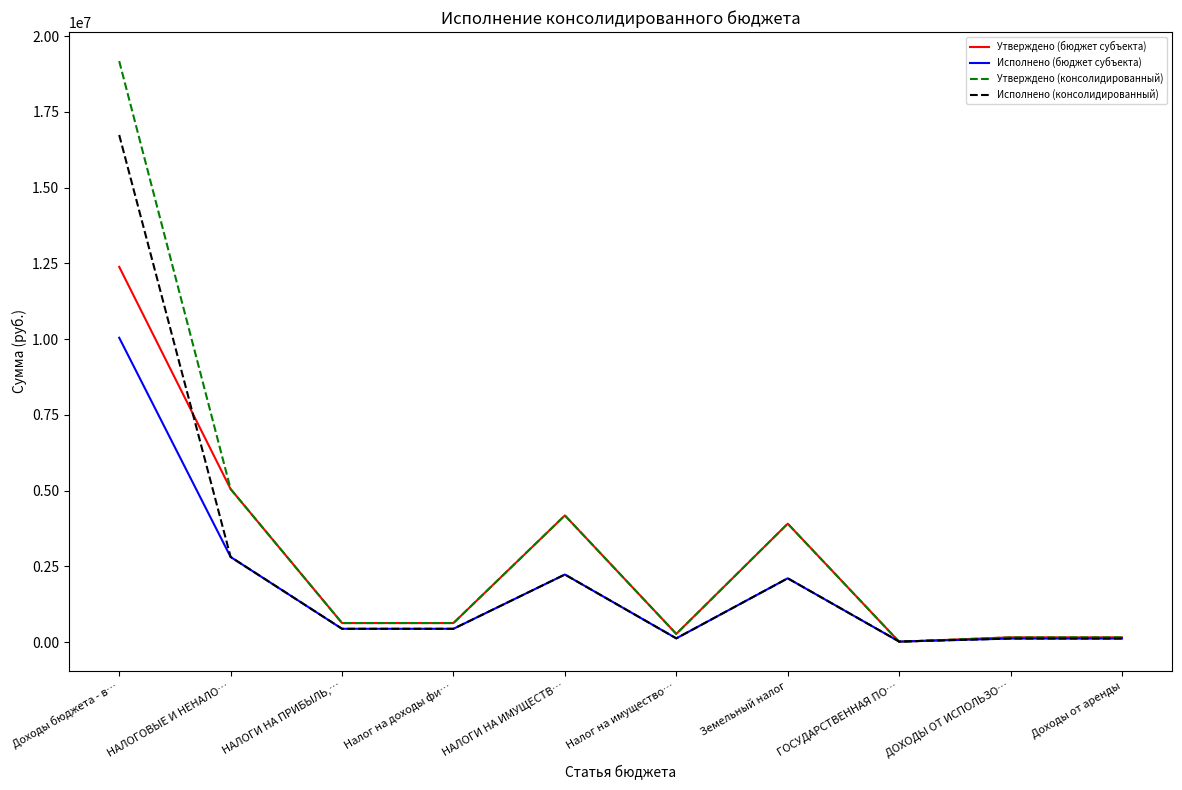

What is the highest value of the Утверждено (консолидированный) series?

19175400.0